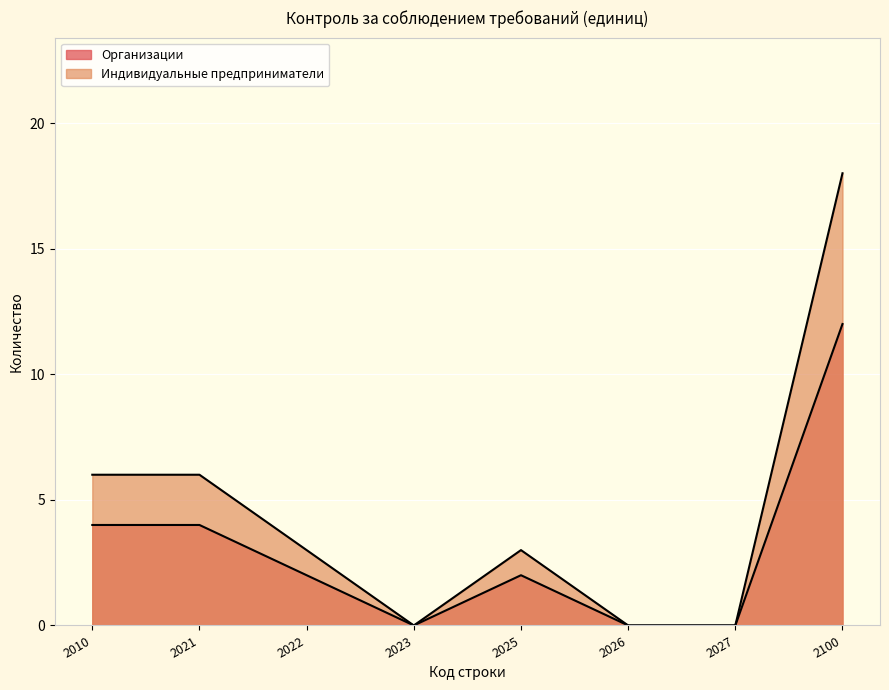

How many lines are shown in the chart?

2